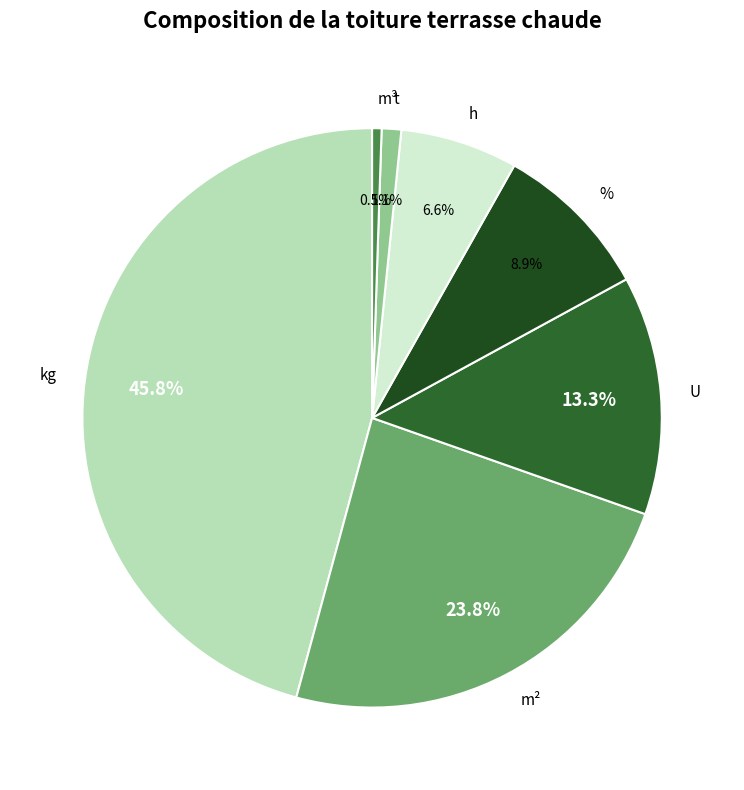

To the nearest percent, what is the average slice percentage?

14%